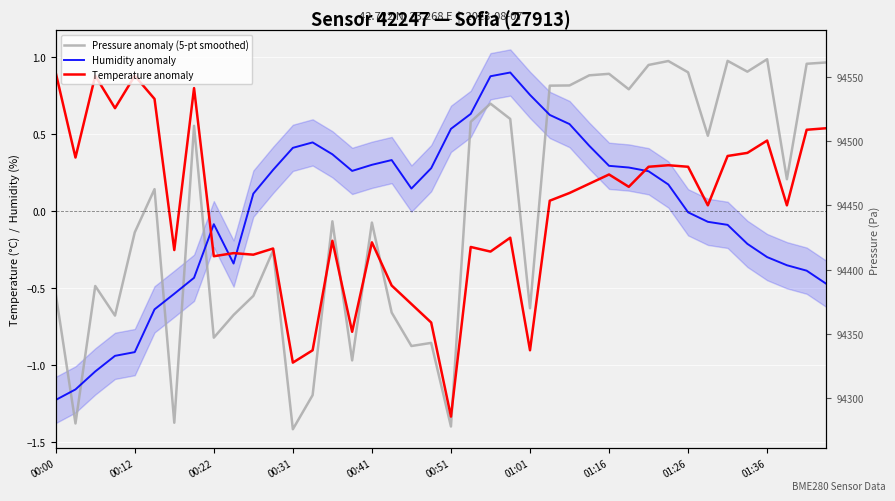

Where is Temperature anomaly nearest to the value 0?

33